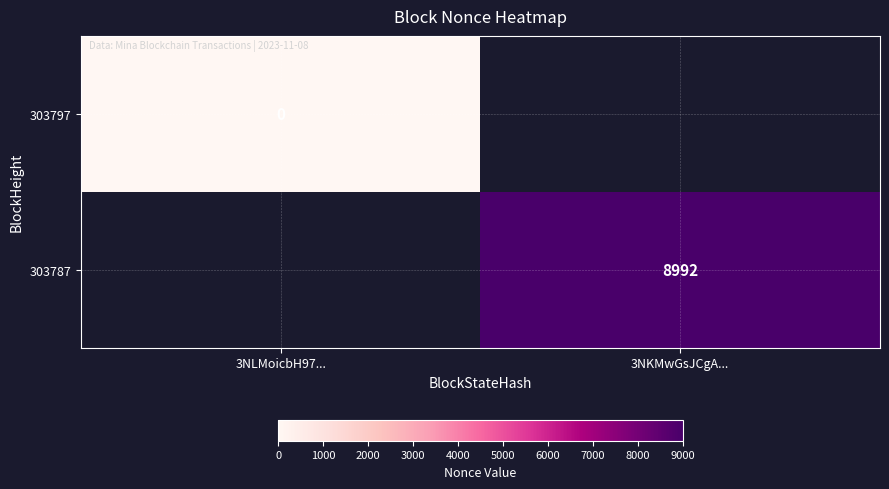

The 303787 series shows 15096 at 3NKMwGsJCgA.... True or false?

False